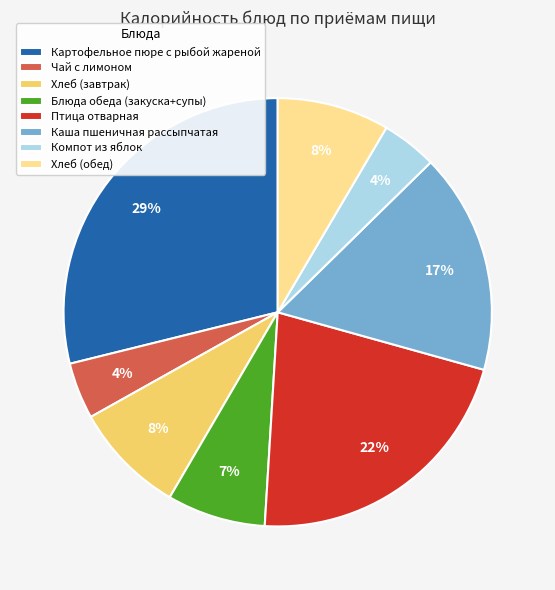

Count the number of slices in the pie.

8